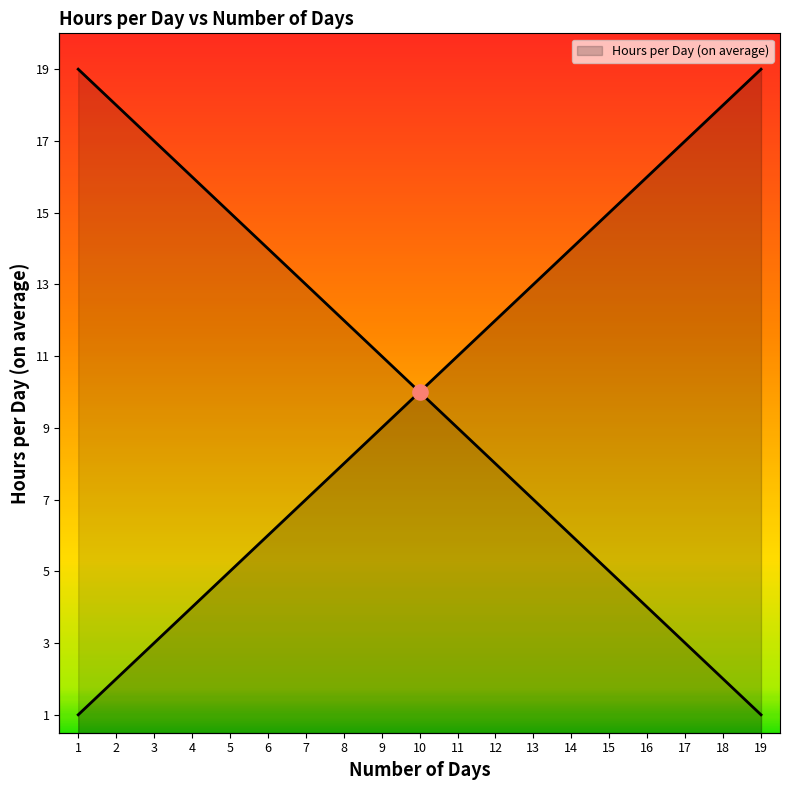

Which has a higher value, 19 or 13?

19